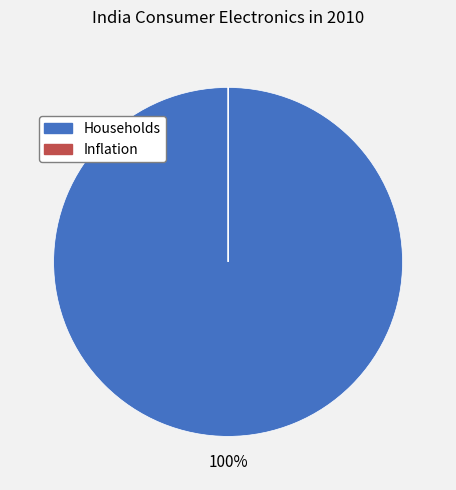

True or false: Households accounts for 100% of the total.

True